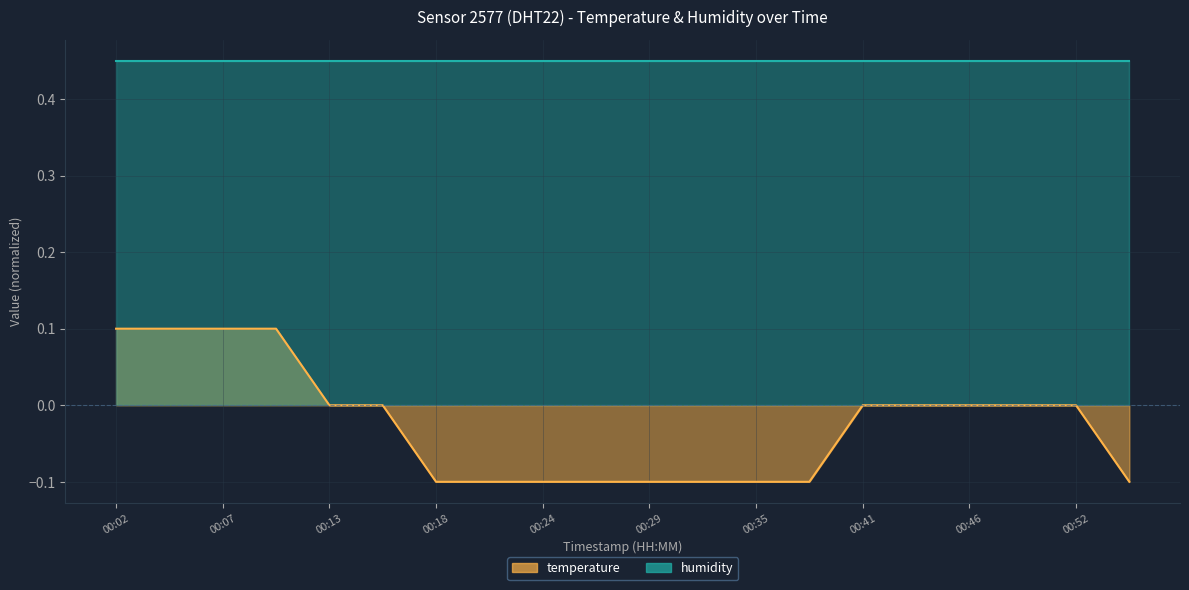

How many data points are less than 0?

9